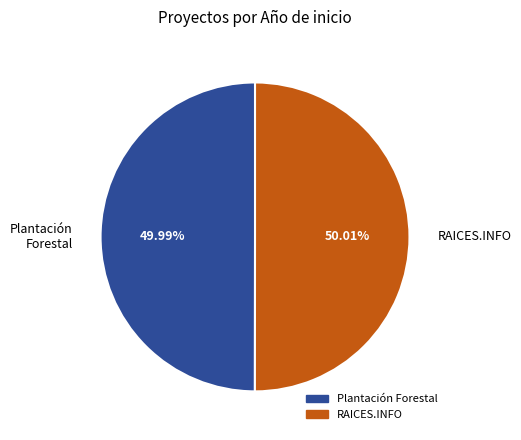

How many segments does this pie chart have?

2